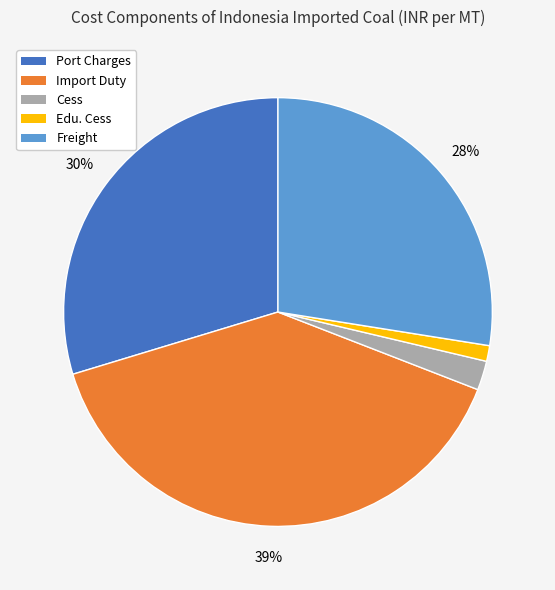

To the nearest percent, what is the average slice percentage?

20%